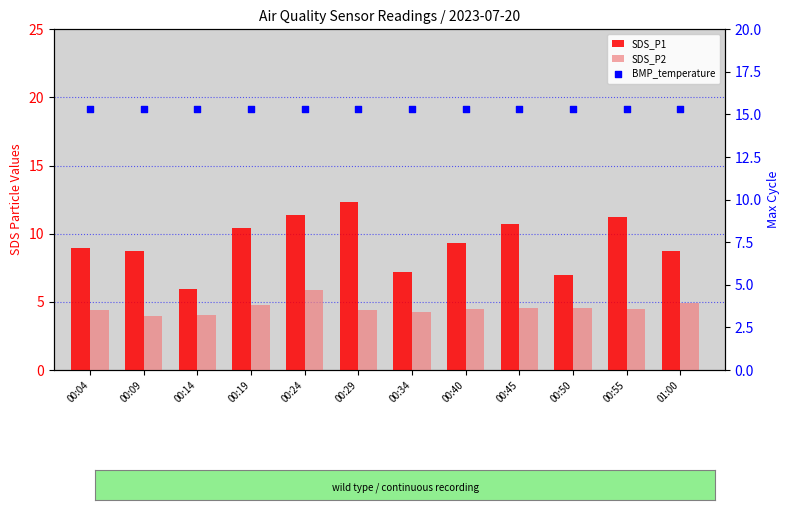

Is the value of BMP_temperature at 00:19 greater than the value of SDS_P1 at 00:04?

Yes